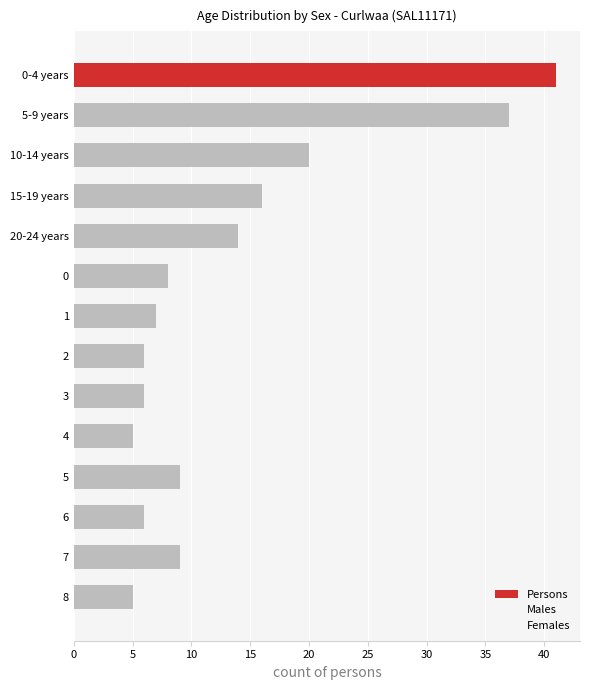

How many bars are there in total?

14